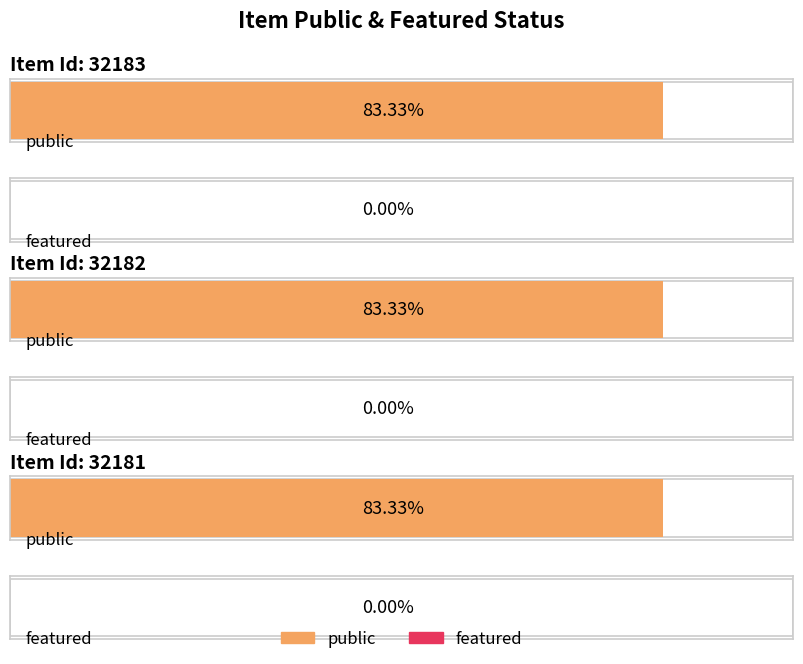

Does the chart contain stacked bars?

No